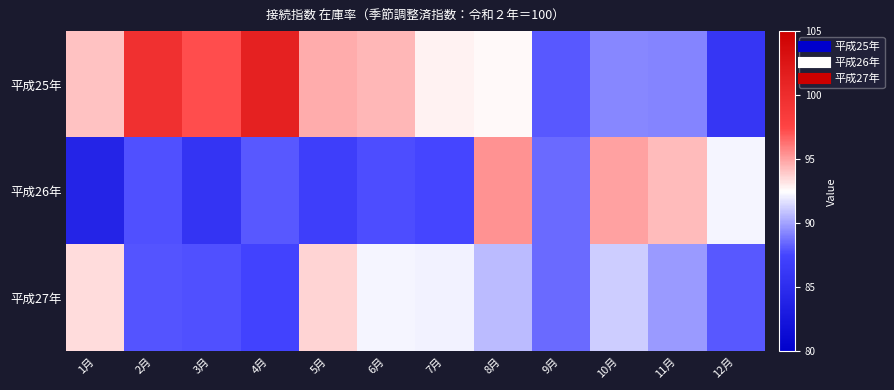

At how many categories does at least one series exceed 101?

1